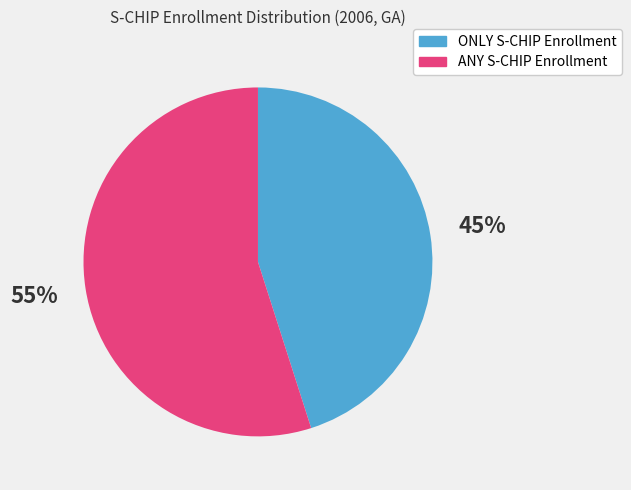

Is it true that ONLY S-CHIP Enrollment is 57% of the pie?

False